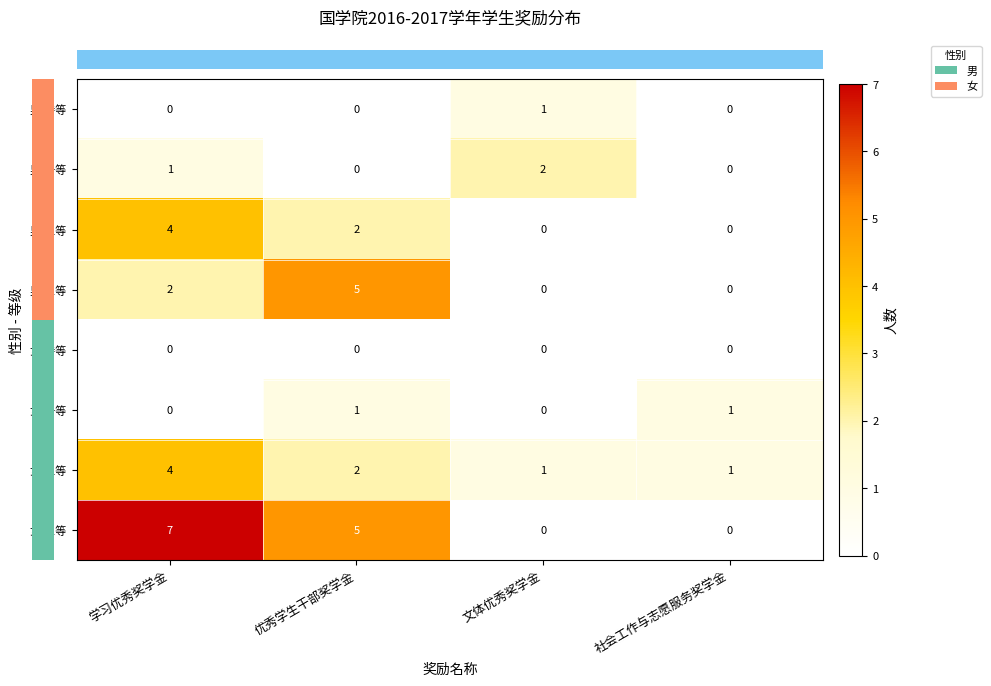

What is the greatest value displayed?

7